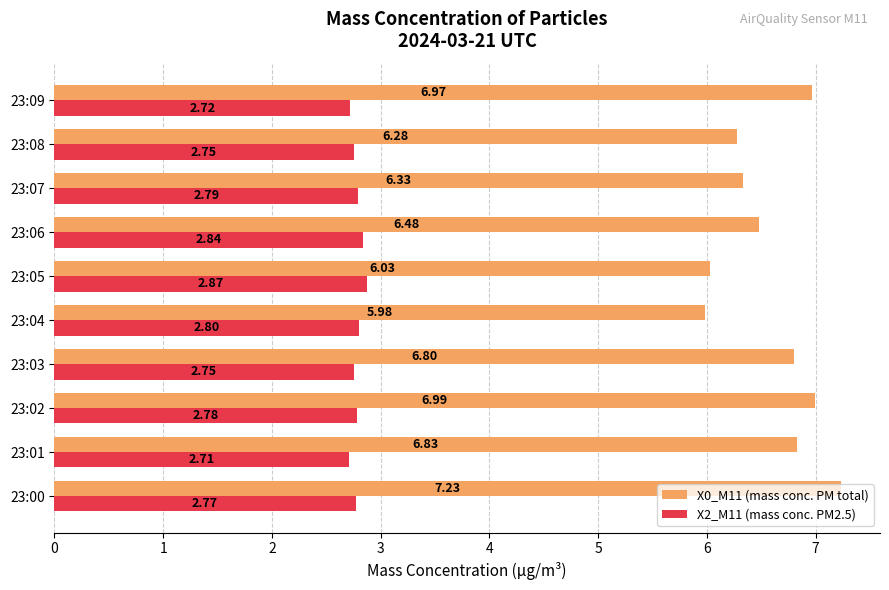

What is the average value of the X0_M11 (mass conc. PM total) series?

6.6